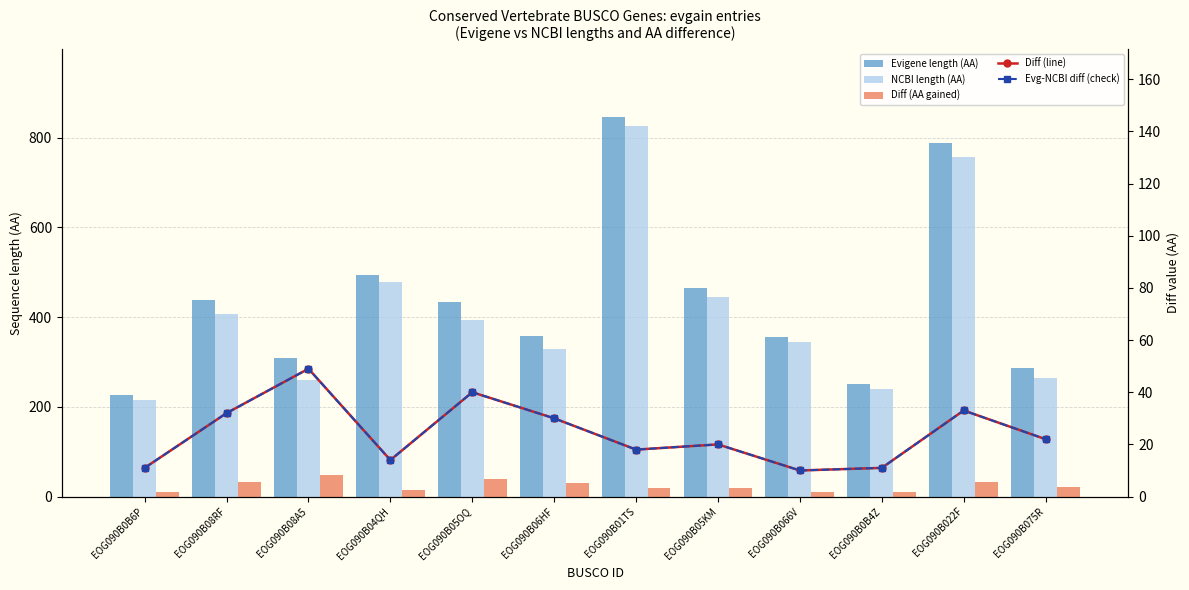

What is the spread (max minus min) of values at EOG090B0B4Z?

240